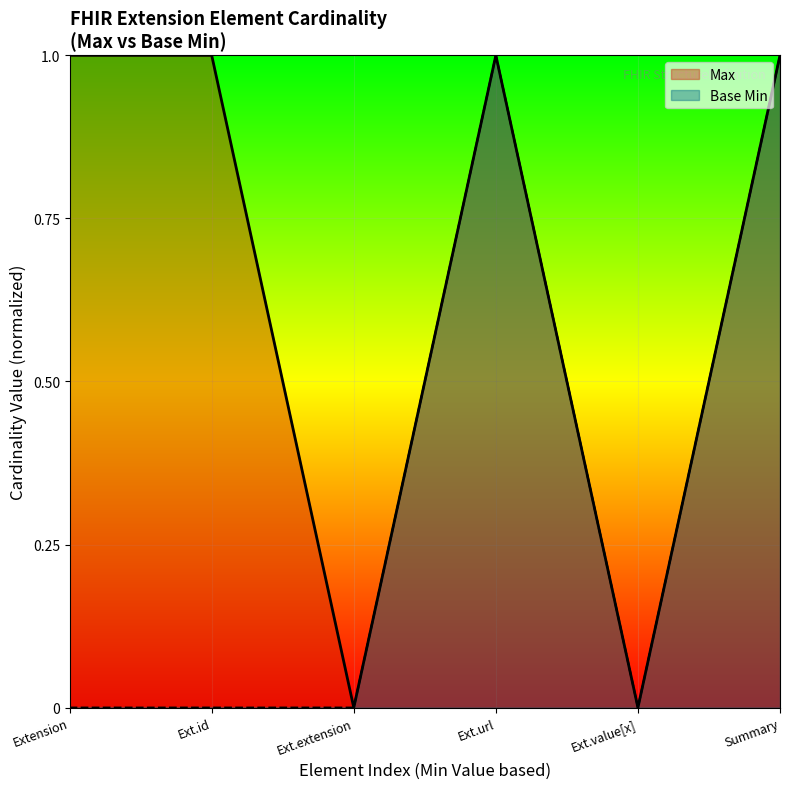

The value of Base Min at Ext.extension is 0. True or false?

True